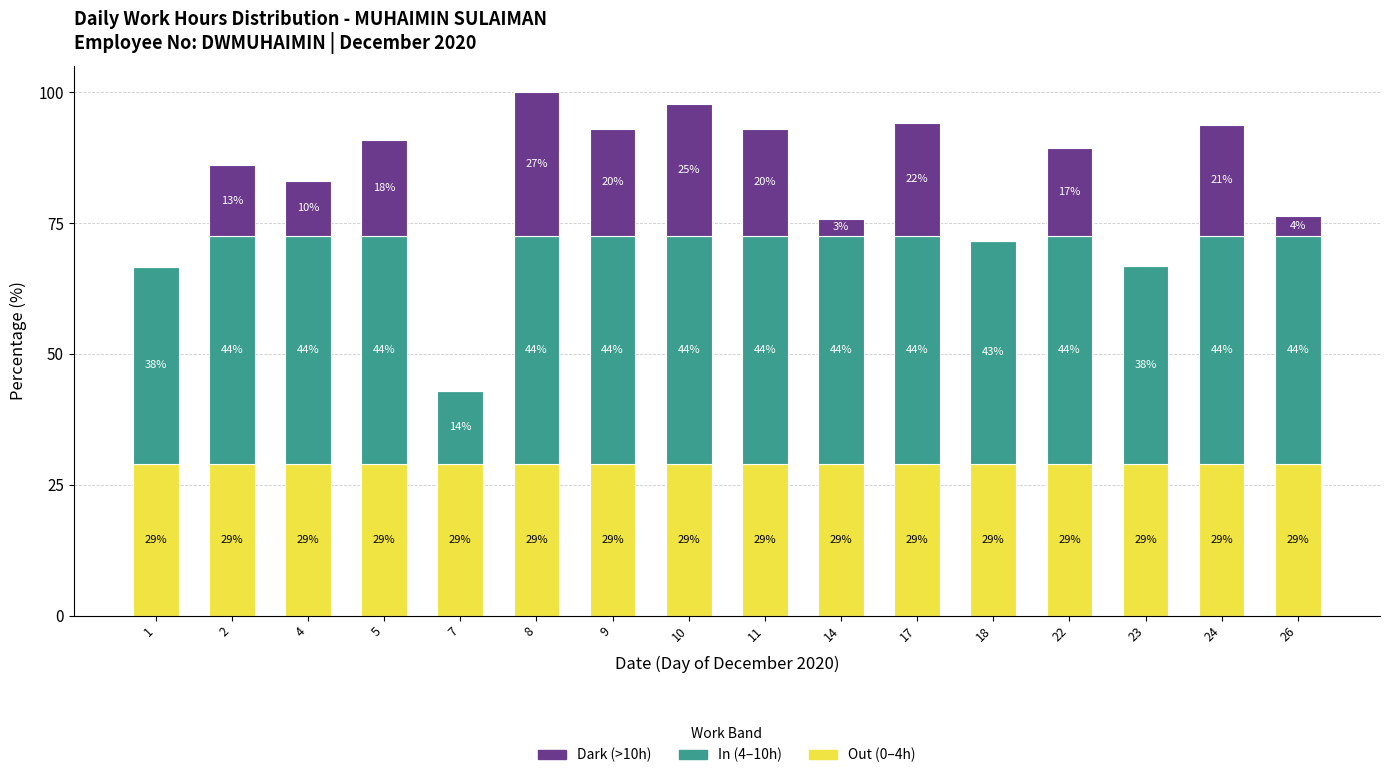

Are the bars grouped side by side (vs. stacked)?

No